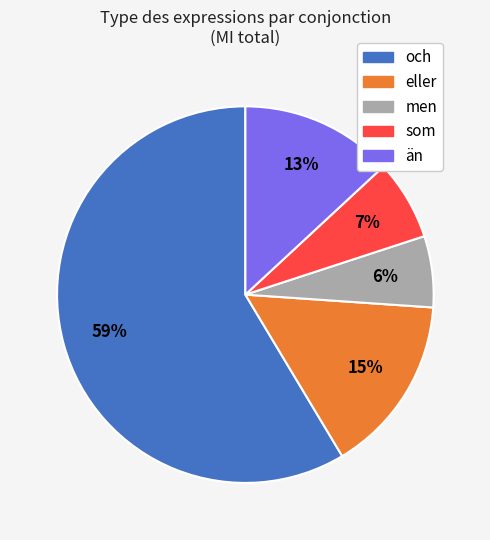

Do och and eller together represent more than half of the pie?

Yes